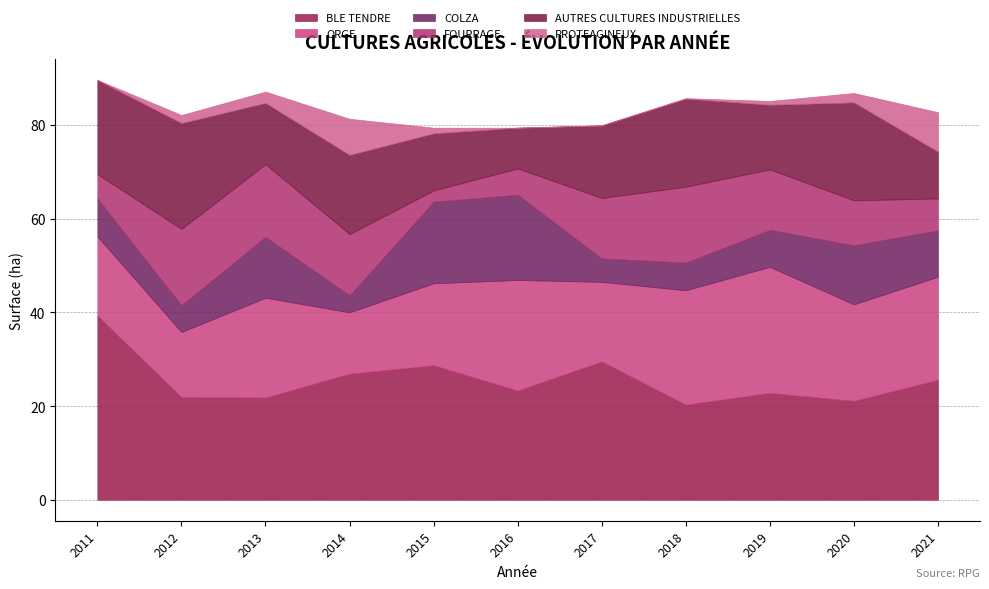

At which category is the sum across all series the highest?

2011